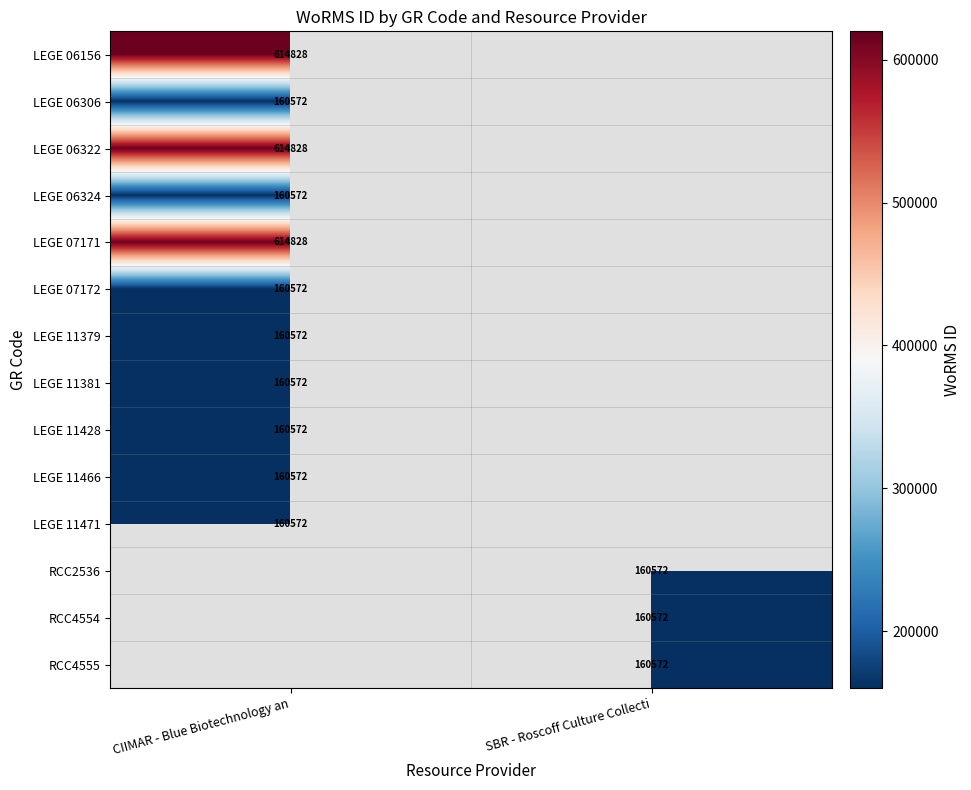

At which category is the sum across all series the highest?

CIIMAR - Blue Biotechnology an